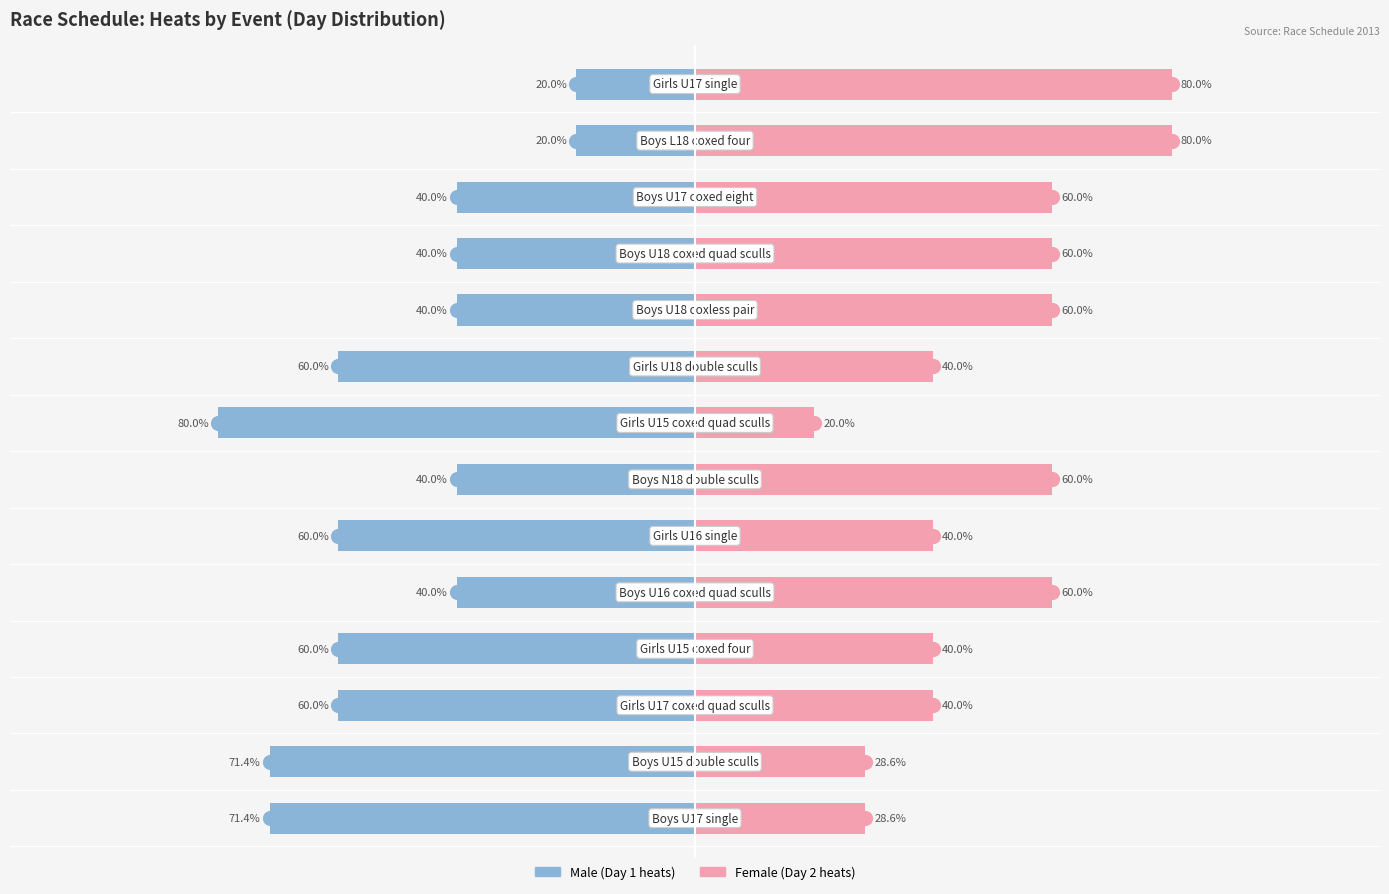

What is the sum of all Female values?

697.1